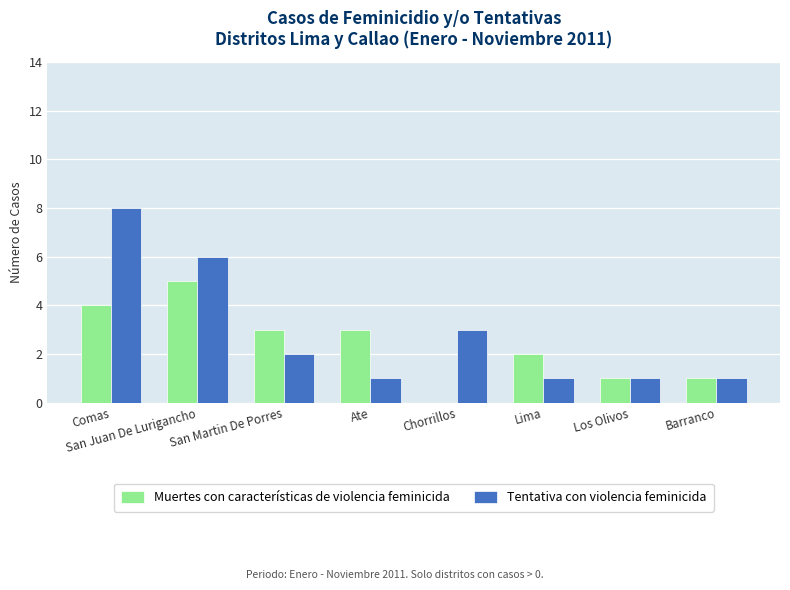

Reading right to left, transcribe all the data shown in this chart.

Muertes con características de violencia feminicida: Barranco=1	Los Olivos=1	Lima=2	Chorrillos=0	Ate=3	San Martin De Porres=3	San Juan De Lurigancho=5	Comas=4
Tentativa con violencia feminicida: Barranco=1	Los Olivos=1	Lima=1	Chorrillos=3	Ate=1	San Martin De Porres=2	San Juan De Lurigancho=6	Comas=8